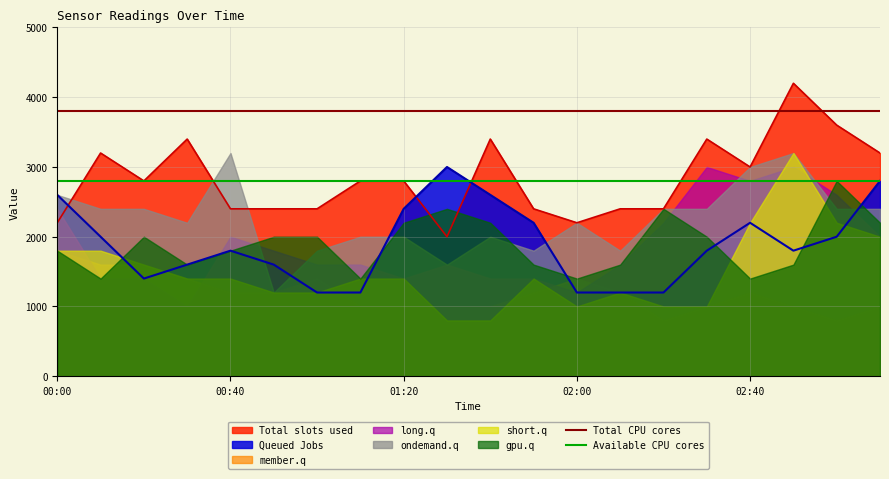

What is the lowest value of the Queued Jobs series?

1200